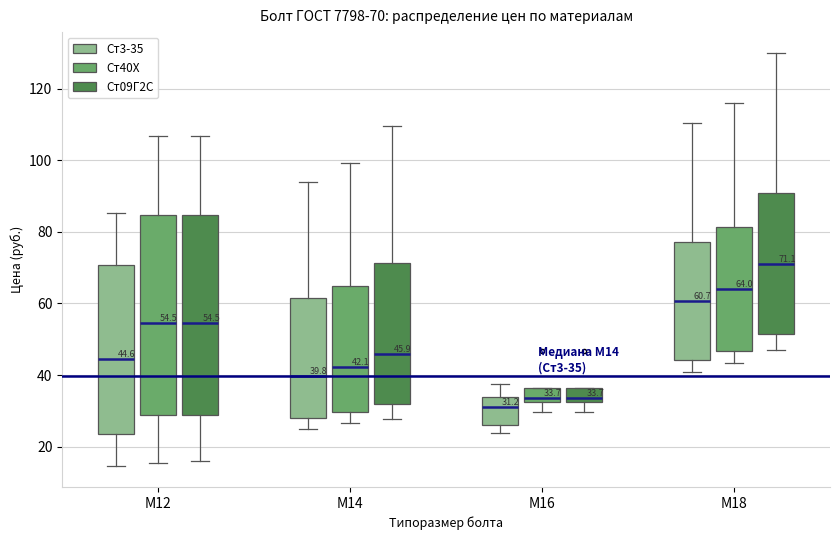

Which box has the lowest median line?

М16 (Ст3-35)